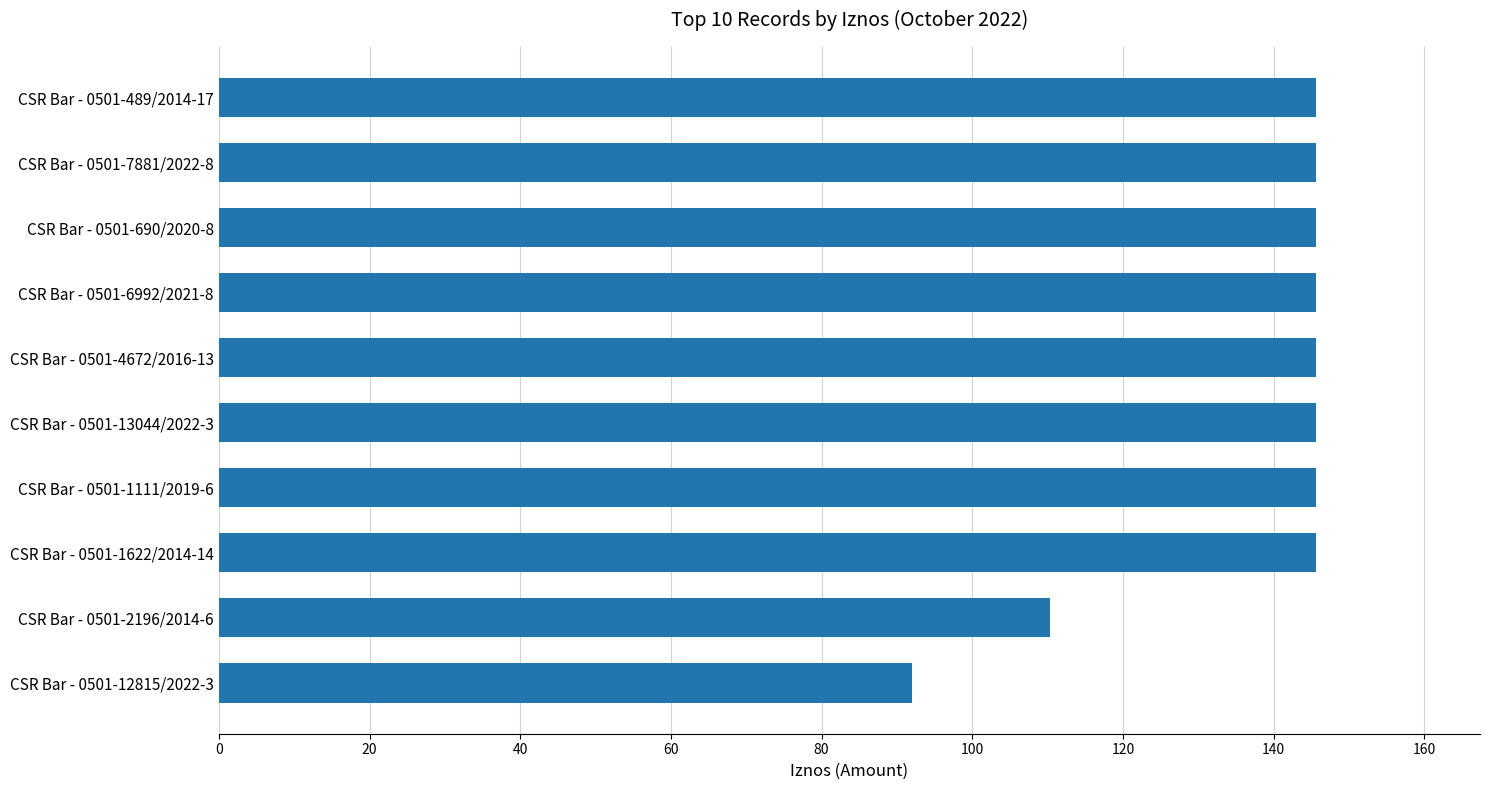

What is the sum of the values at CSR Bar - 0501-13044/2022-3 and CSR Bar - 0501-1111/2019-6?

291.1